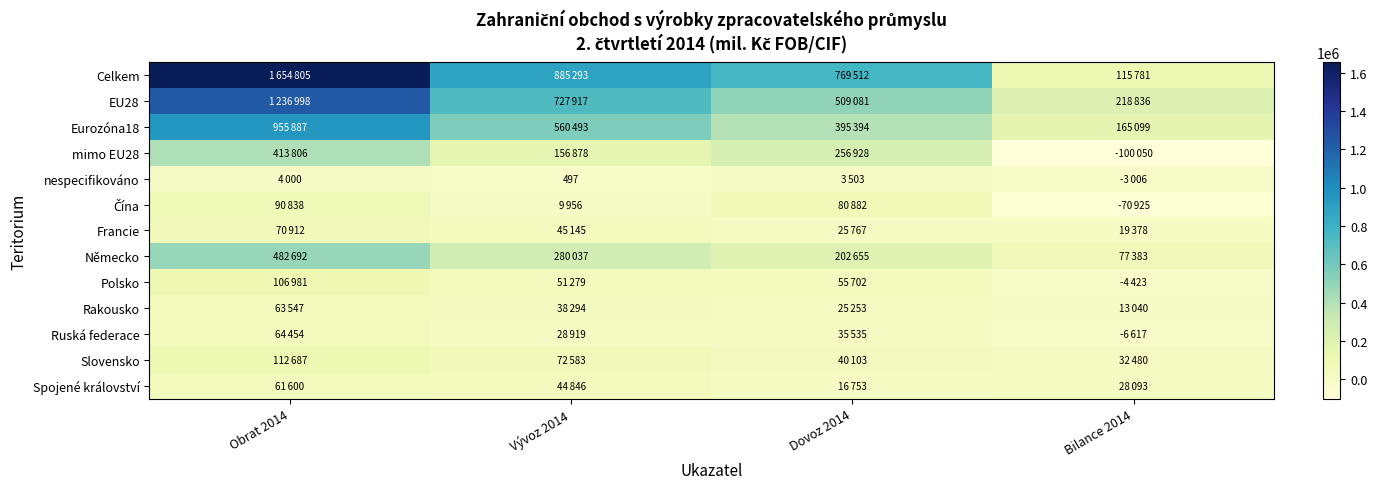

The Čína series shows 18813 at Obrat 2014. True or false?

False